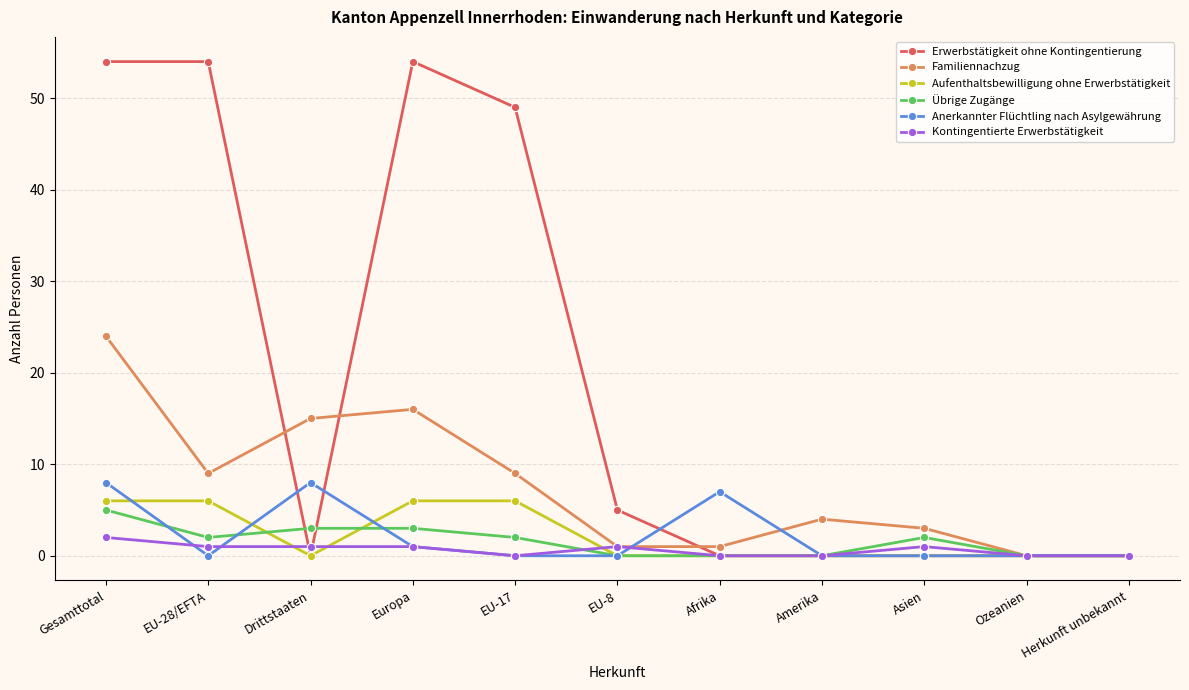

True or false: Anerkannter Flüchtling nach Asylgewährung has more than 0 points higher than both neighbors.

True